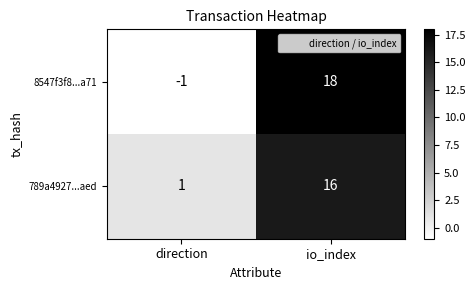

At how many categories does at least one series exceed 0?

2